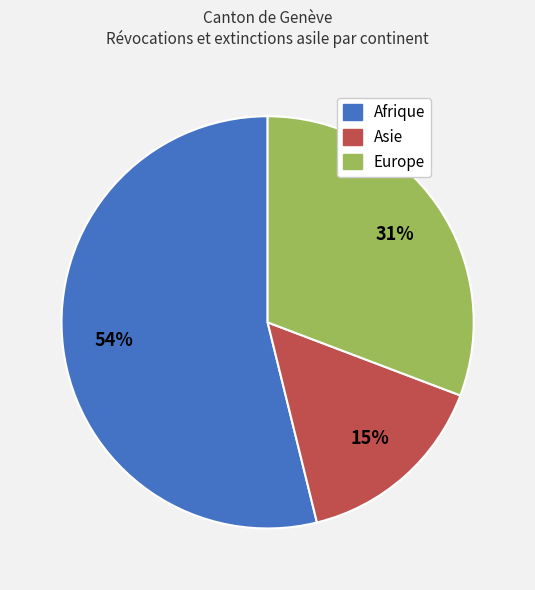

How many slices are in this pie chart?

3